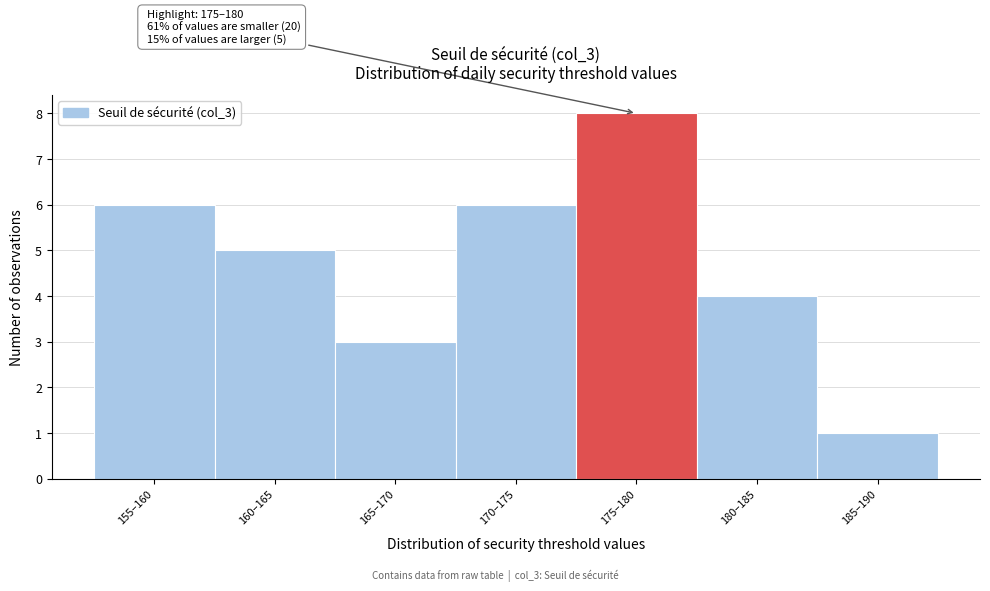

Reading right to left, transcribe all the data shown in this chart.

1	4	8	6	3	5	6